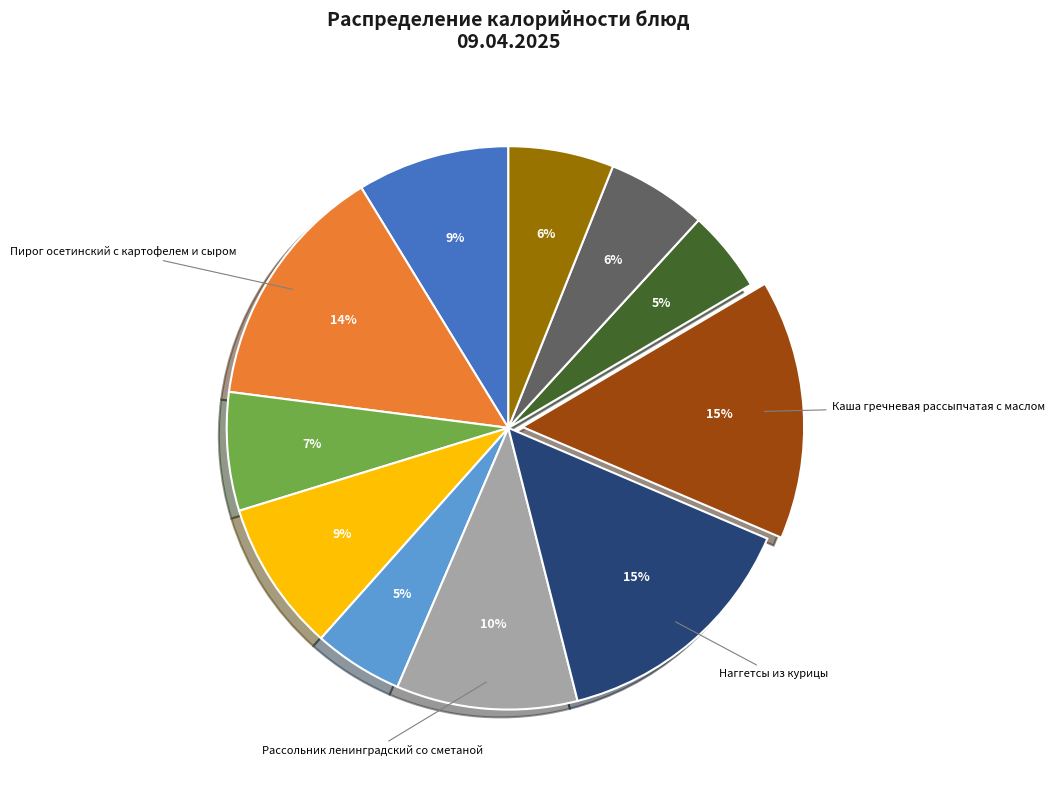

To the nearest percent, what is the average slice percentage?

9%